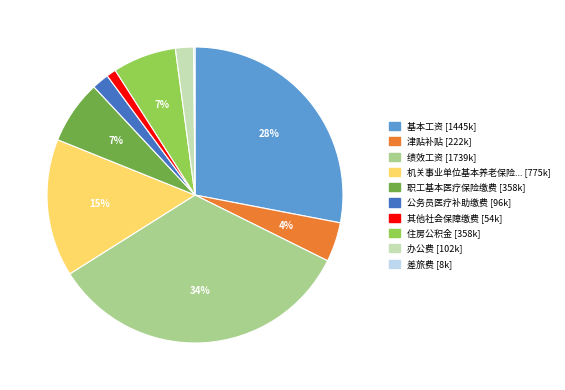

Does any single category account for the majority?

No